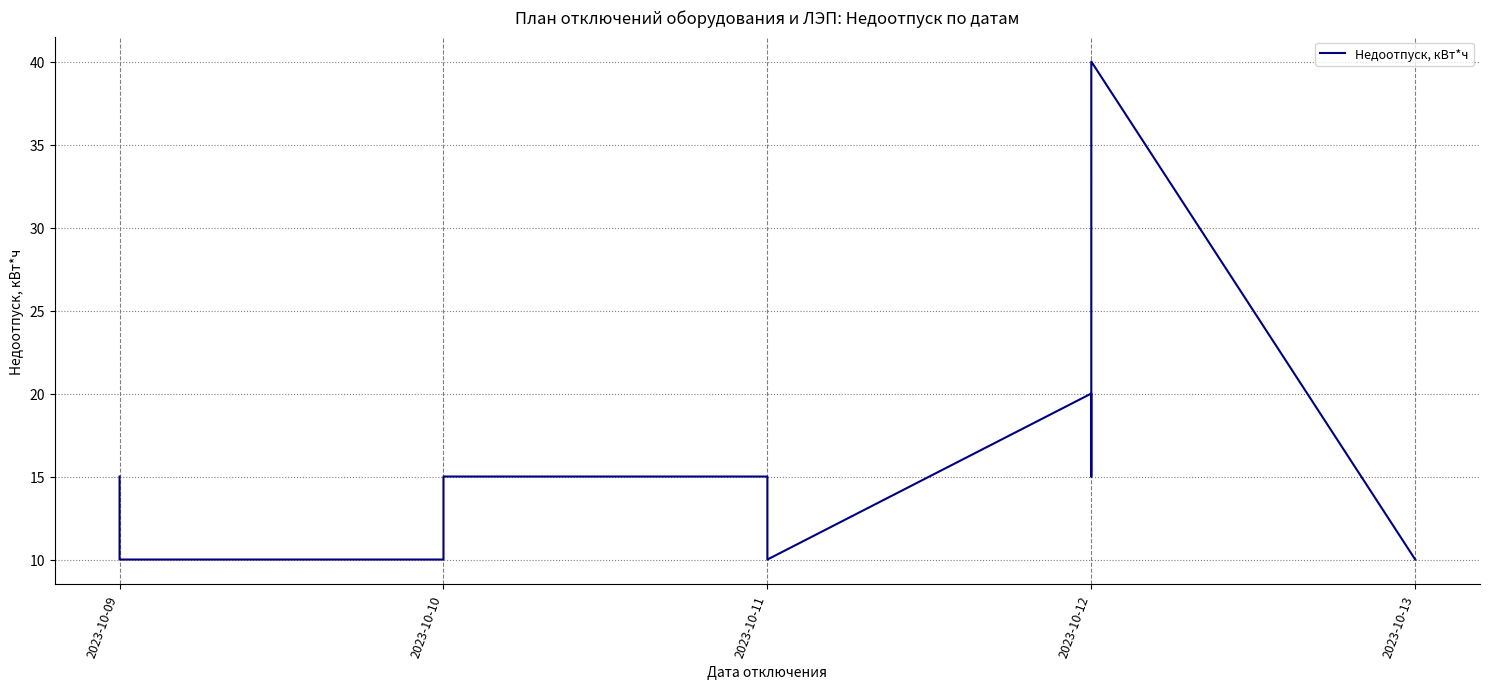

Is this an area chart (filled region under the line)?

No